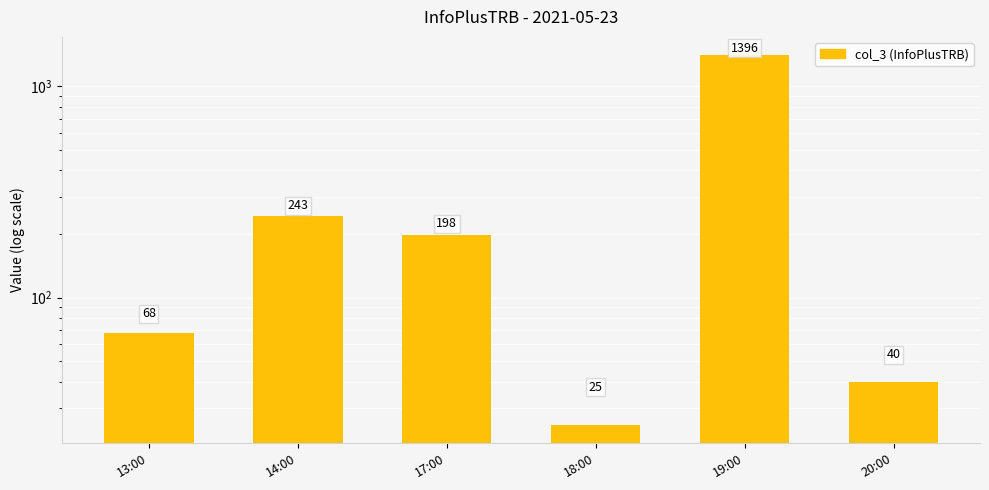

Which category has the lowest value across all series?

18:00